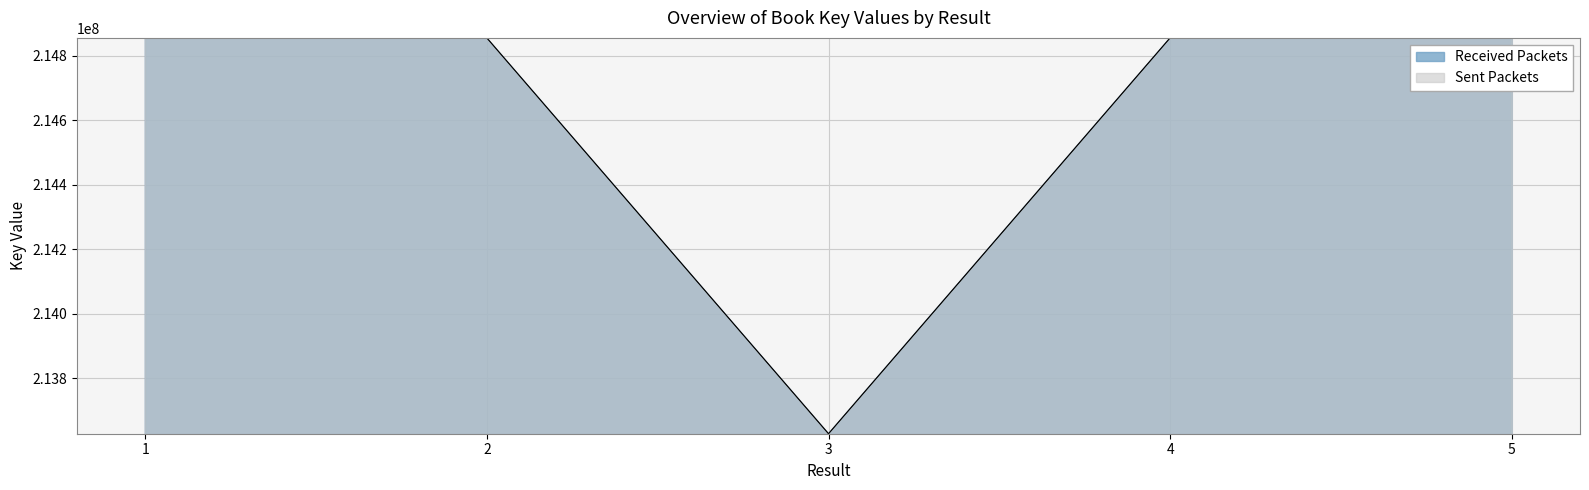

What is the ratio of the value at 1 to the value at 5?

1.0